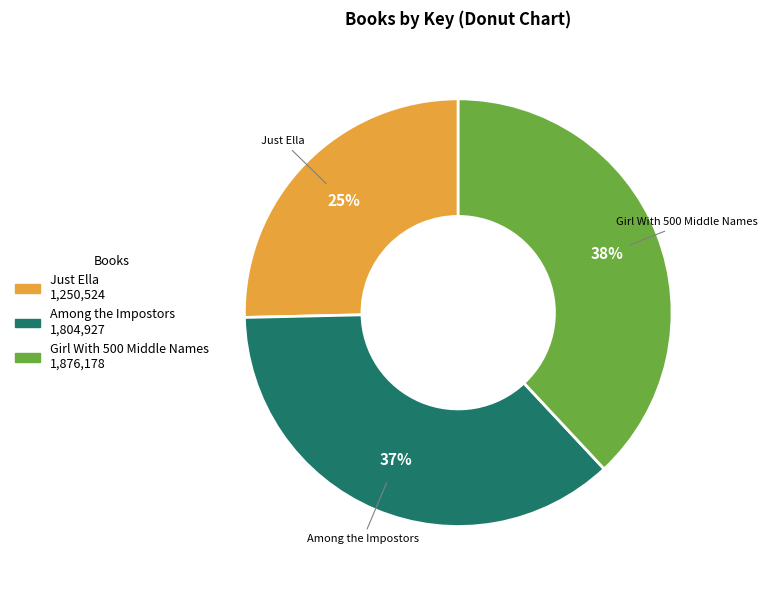

Rank the categories by value from lowest to highest.

Just Ella, Among the Impostors, Girl With 500 Middle Names